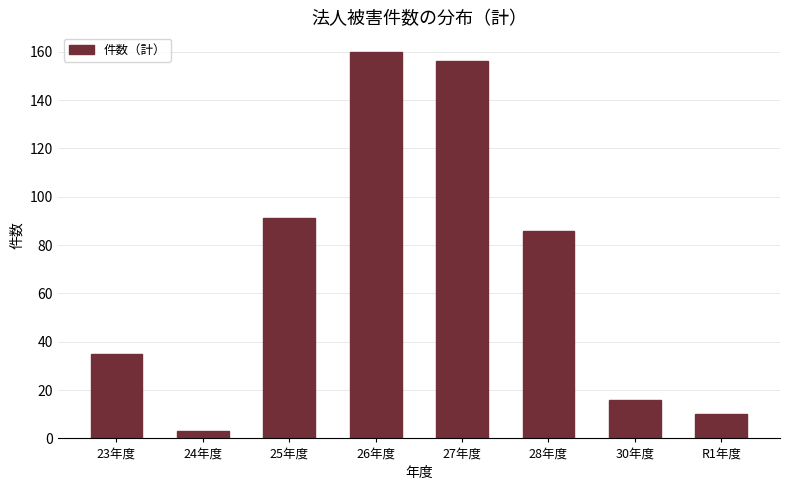

Reading left to right, list all the values displayed in this chart.

35	3	91	160	156	86	16	10